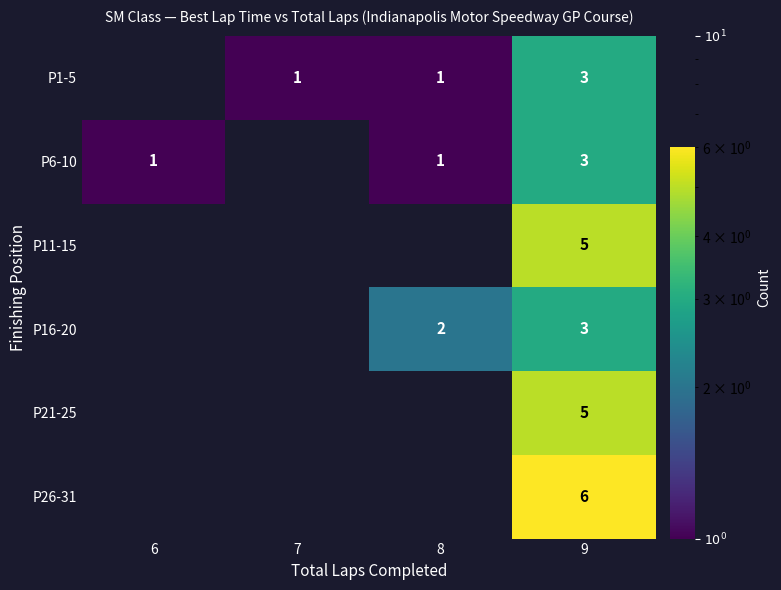

Is the value of P16-20 at 9 greater than the value of P6-10 at 6?

Yes